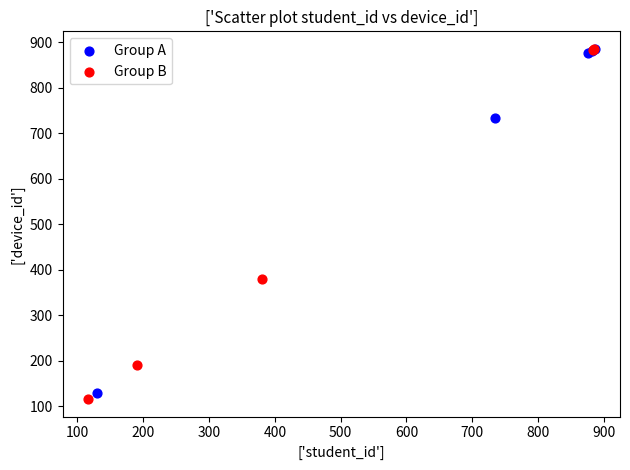

Which series has the largest Y range (max minus min)?

Group B